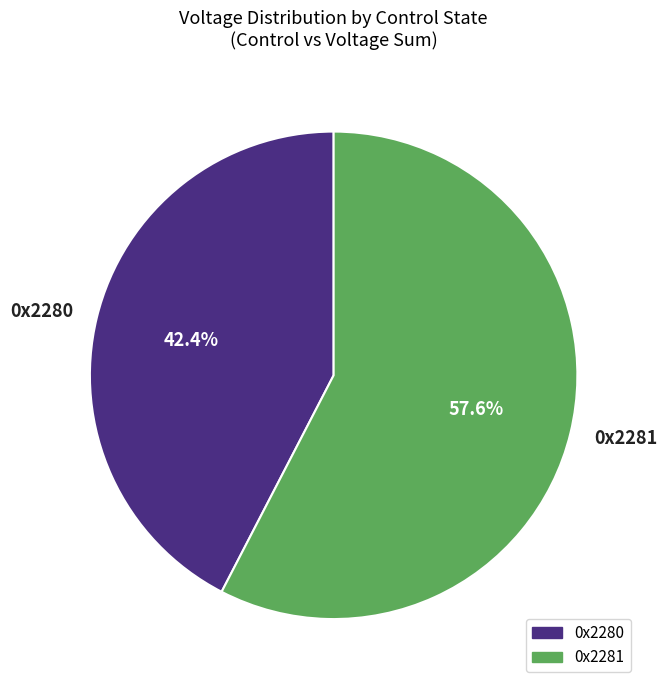

Is 0x2281 the majority of the pie?

Yes